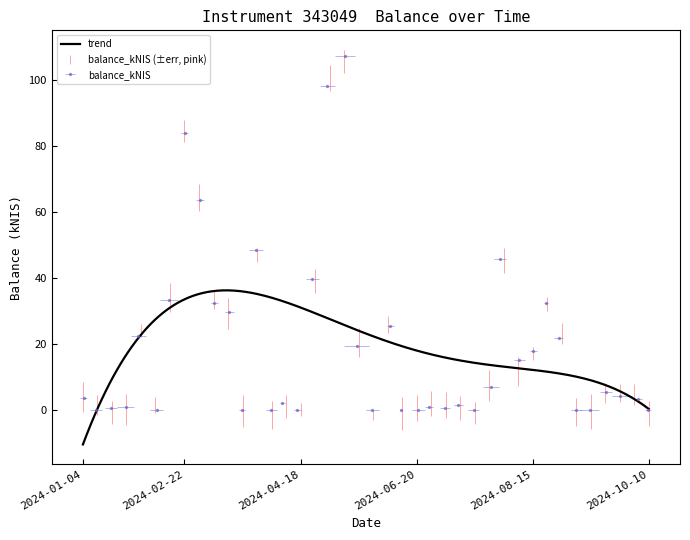

How many categories are shown in the chart?

40